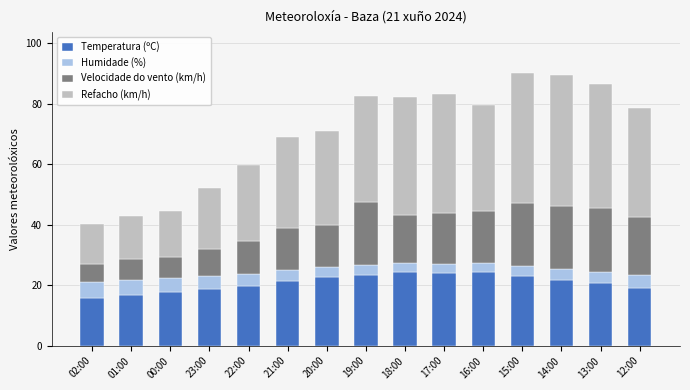

True or false: Temperatura (ºC) has a value of 24.7 at 02:00.

False